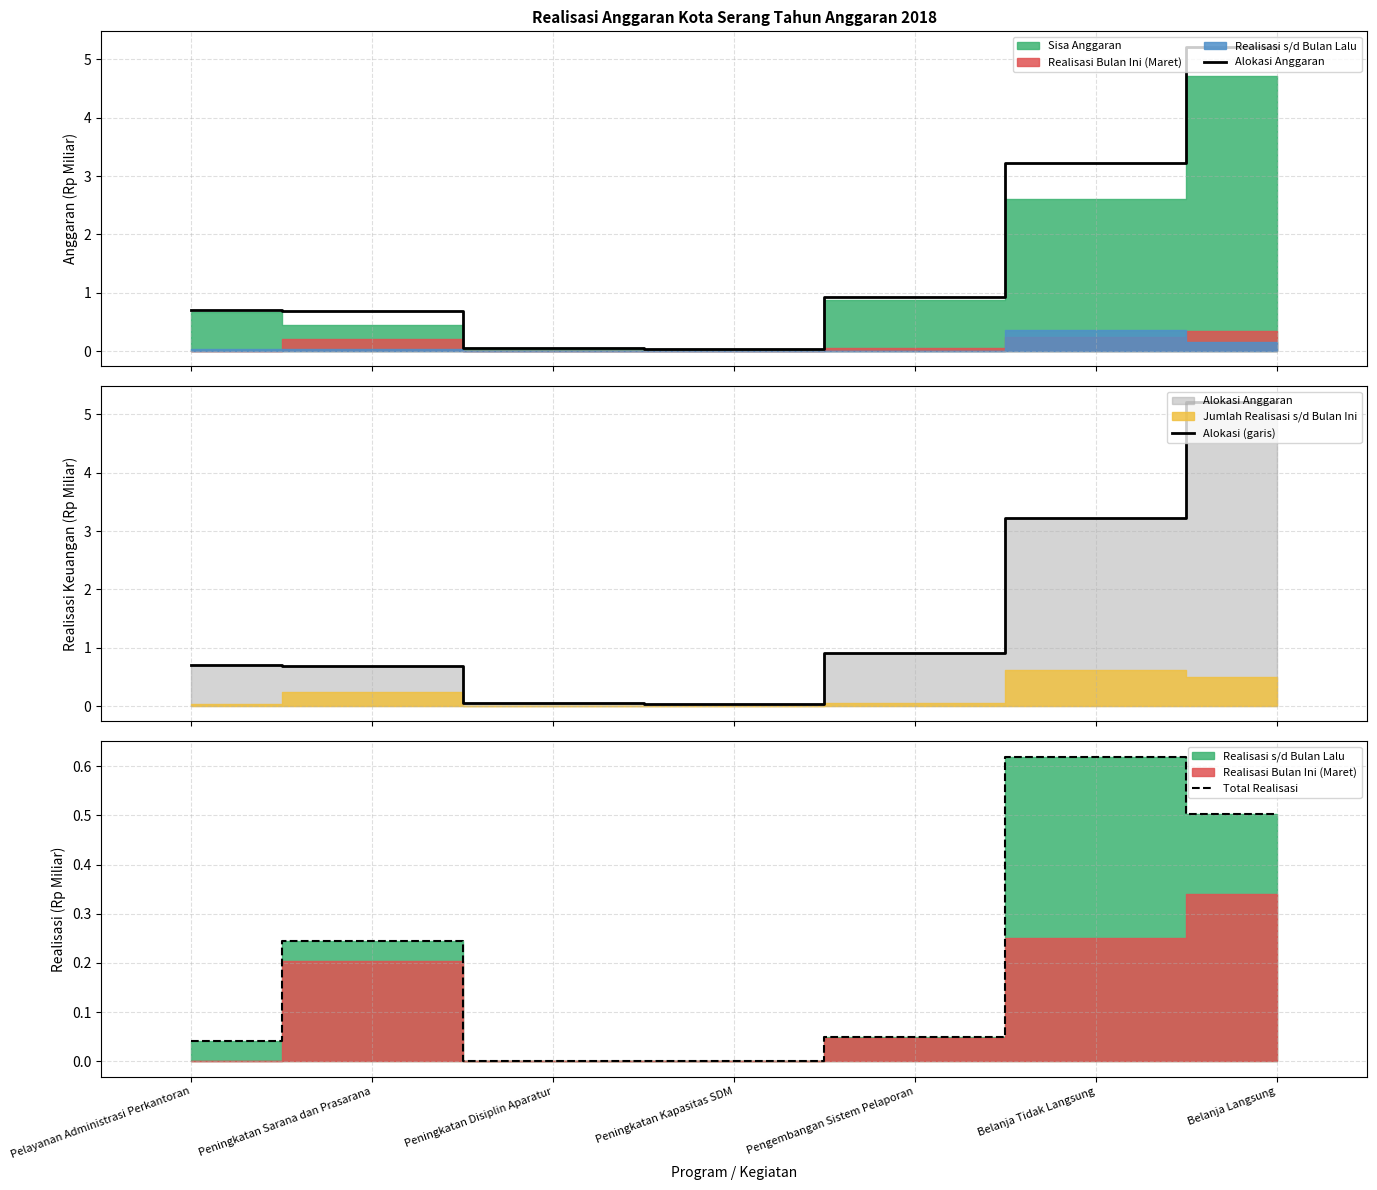

Is it true that Total Realisasi equals 0.0 at Pengembangan Sistem Pelaporan?

True